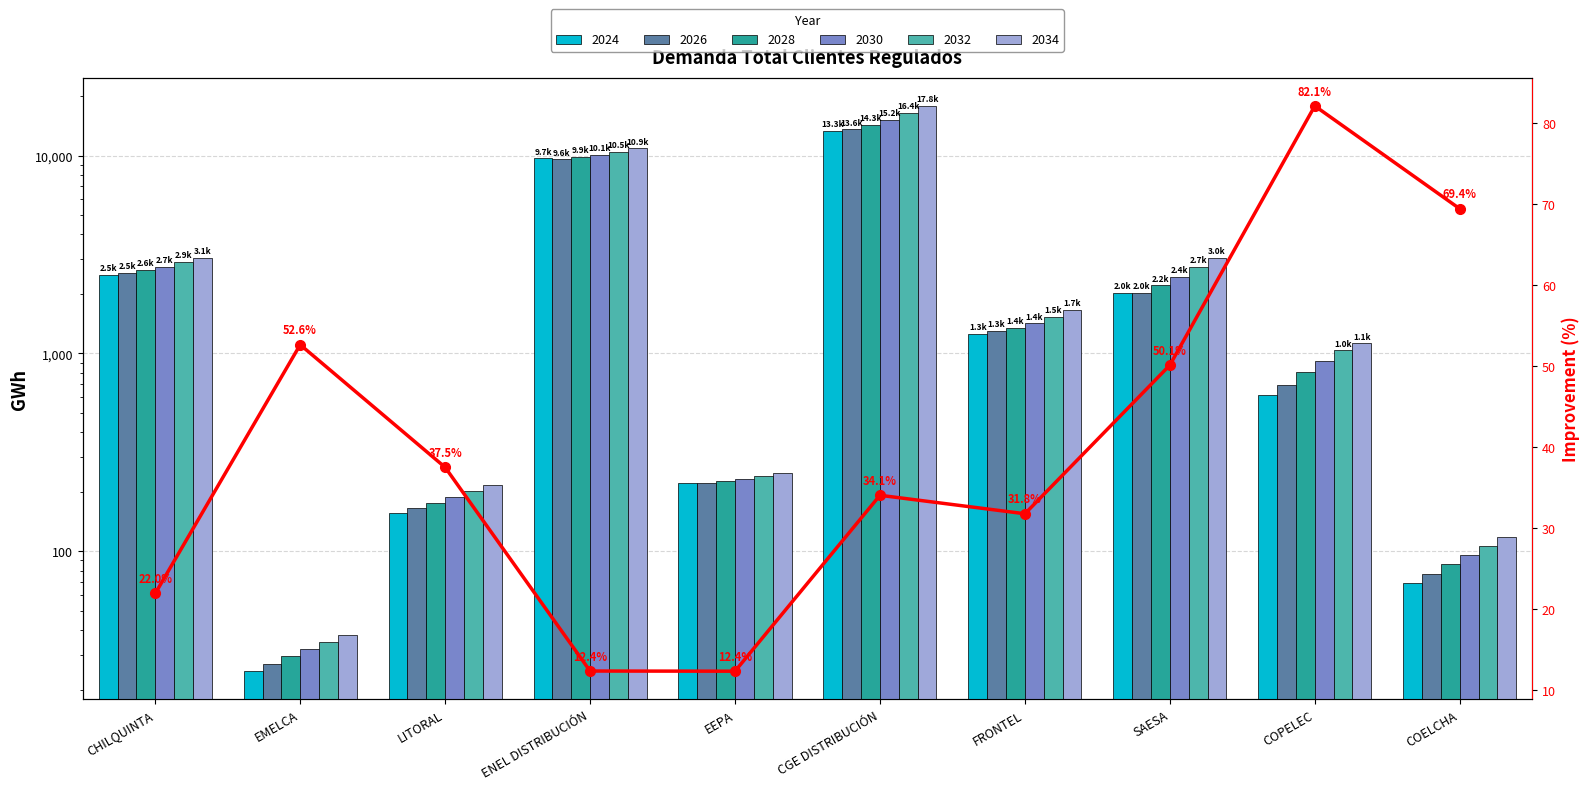

Does the chart contain stacked bars?

No